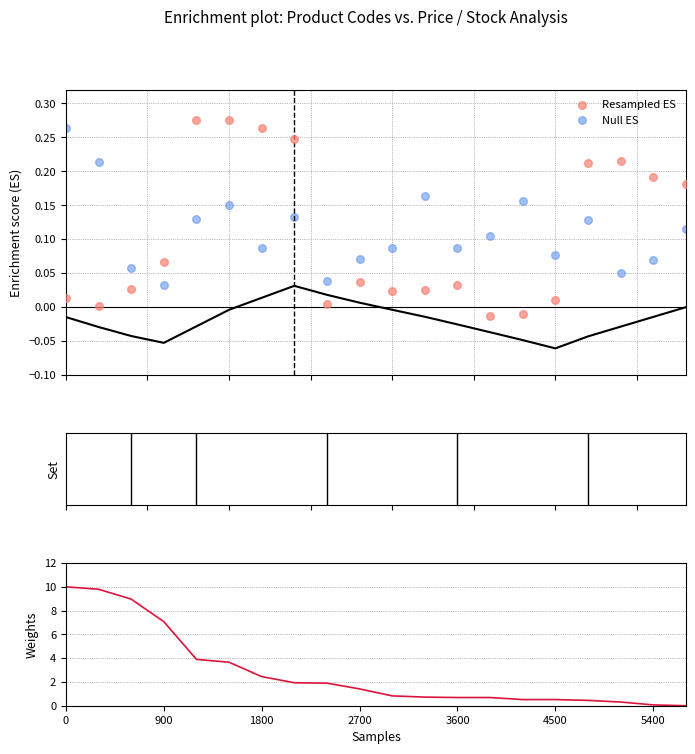

At how many categories does at least one series exceed 4?

4